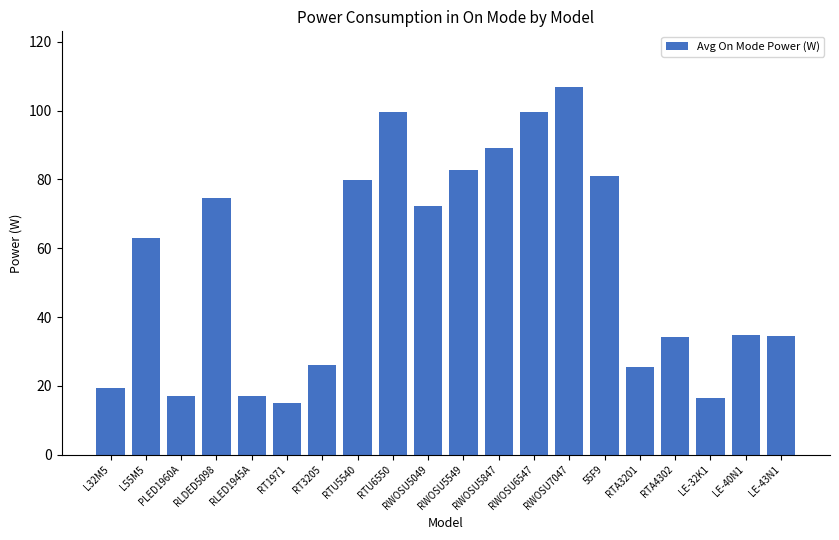

What is the value of the 1st bar from the left?

19.3